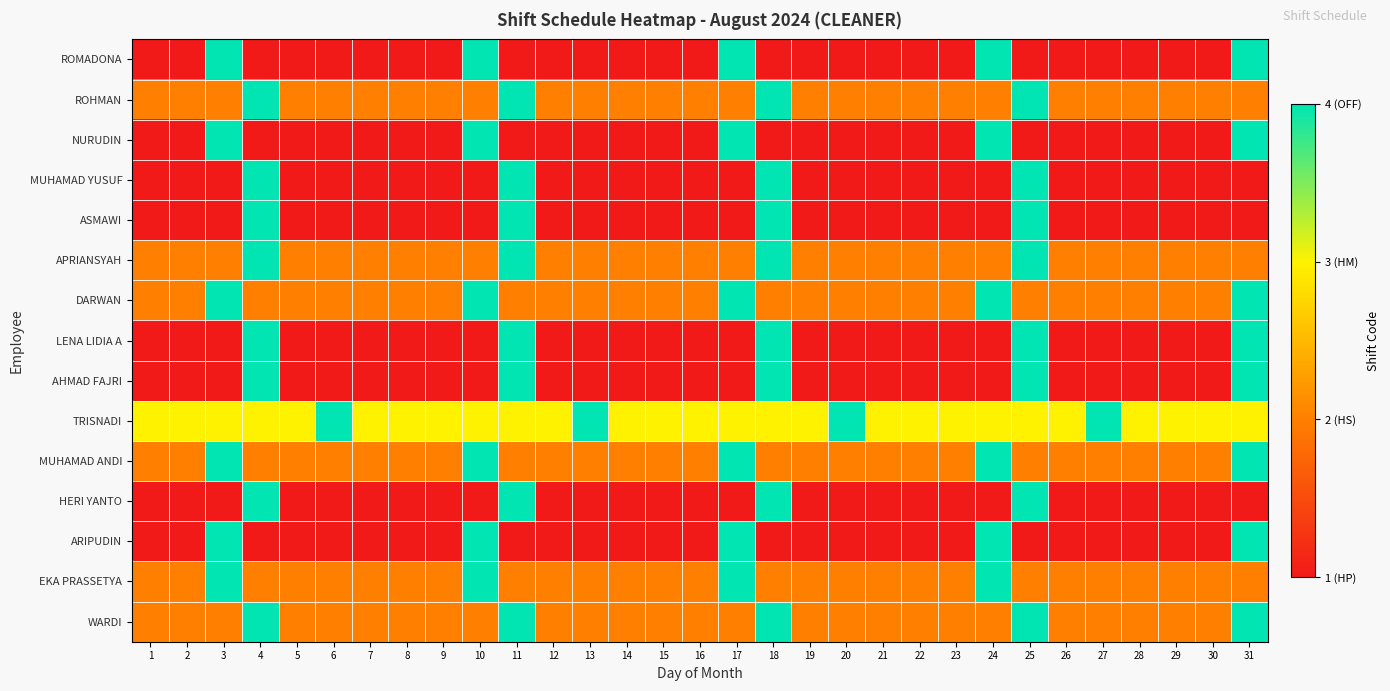

Reading right to left, list all the values displayed in this chart.

ROMADONA: 31=4	30=1	29=1	28=1	27=1	26=1	25=1	24=4	23=1	22=1	21=1	20=1	19=1	18=1	17=4	16=1	15=1	14=1	13=1	12=1	11=1	10=4	9=1	8=1	7=1	6=1	5=1	4=1	3=4	2=1	1=1
ROHMAN: 31=2	30=2	29=2	28=2	27=2	26=2	25=4	24=2	23=2	22=2	21=2	20=2	19=2	18=4	17=2	16=2	15=2	14=2	13=2	12=2	11=4	10=2	9=2	8=2	7=2	6=2	5=2	4=4	3=2	2=2	1=2
NURUDIN: 31=4	30=1	29=1	28=1	27=1	26=1	25=1	24=4	23=1	22=1	21=1	20=1	19=1	18=1	17=4	16=1	15=1	14=1	13=1	12=1	11=1	10=4	9=1	8=1	7=1	6=1	5=1	4=1	3=4	2=1	1=1
MUHAMAD YUSUF: 31=1	30=1	29=1	28=1	27=1	26=1	25=4	24=1	23=1	22=1	21=1	20=1	19=1	18=4	17=1	16=1	15=1	14=1	13=1	12=1	11=4	10=1	9=1	8=1	7=1	6=1	5=1	4=4	3=1	2=1	1=1
ASMAWI: 31=1	30=1	29=1	28=1	27=1	26=1	25=4	24=1	23=1	22=1	21=1	20=1	19=1	18=4	17=1	16=1	15=1	14=1	13=1	12=1	11=4	10=1	9=1	8=1	7=1	6=1	5=1	4=4	3=1	2=1	1=1
APRIANSYAH: 31=2	30=2	29=2	28=2	27=2	26=2	25=4	24=2	23=2	22=2	21=2	20=2	19=2	18=4	17=2	16=2	15=2	14=2	13=2	12=2	11=4	10=2	9=2	8=2	7=2	6=2	5=2	4=4	3=2	2=2	1=2
DARWAN: 31=4	30=2	29=2	28=2	27=2	26=2	25=2	24=4	23=2	22=2	21=2	20=2	19=2	18=2	17=4	16=2	15=2	14=2	13=2	12=2	11=2	10=4	9=2	8=2	7=2	6=2	5=2	4=2	3=4	2=2	1=2
LENA LIDIA A: 31=4	30=1	29=1	28=1	27=1	26=1	25=4	24=1	23=1	22=1	21=1	20=1	19=1	18=4	17=1	16=1	15=1	14=1	13=1	12=1	11=4	10=1	9=1	8=1	7=1	6=1	5=1	4=4	3=1	2=1	1=1
AHMAD FAJRI: 31=4	30=1	29=1	28=1	27=1	26=1	25=4	24=1	23=1	22=1	21=1	20=1	19=1	18=4	17=1	16=1	15=1	14=1	13=1	12=1	11=4	10=1	9=1	8=1	7=1	6=1	5=1	4=4	3=1	2=1	1=1
TRISNADI: 31=3	30=3	29=3	28=3	27=4	26=3	25=3	24=3	23=3	22=3	21=3	20=4	19=3	18=3	17=3	16=3	15=3	14=3	13=4	12=3	11=3	10=3	9=3	8=3	7=3	6=4	5=3	4=3	3=3	2=3	1=3
MUHAMAD ANDI: 31=4	30=2	29=2	28=2	27=2	26=2	25=2	24=4	23=2	22=2	21=2	20=2	19=2	18=2	17=4	16=2	15=2	14=2	13=2	12=2	11=2	10=4	9=2	8=2	7=2	6=2	5=2	4=2	3=4	2=2	1=2
HERI YANTO: 31=1	30=1	29=1	28=1	27=1	26=1	25=4	24=1	23=1	22=1	21=1	20=1	19=1	18=4	17=1	16=1	15=1	14=1	13=1	12=1	11=4	10=1	9=1	8=1	7=1	6=1	5=1	4=4	3=1	2=1	1=1
ARIPUDIN: 31=4	30=1	29=1	28=1	27=1	26=1	25=1	24=4	23=1	22=1	21=1	20=1	19=1	18=1	17=4	16=1	15=1	14=1	13=1	12=1	11=1	10=4	9=1	8=1	7=1	6=1	5=1	4=1	3=4	2=1	1=1
EKA PRASSETYA: 31=2	30=2	29=2	28=2	27=2	26=2	25=2	24=4	23=2	22=2	21=2	20=2	19=2	18=2	17=4	16=2	15=2	14=2	13=2	12=2	11=2	10=4	9=2	8=2	7=2	6=2	5=2	4=2	3=4	2=2	1=2
WARDI: 31=4	30=2	29=2	28=2	27=2	26=2	25=4	24=2	23=2	22=2	21=2	20=2	19=2	18=4	17=2	16=2	15=2	14=2	13=2	12=2	11=4	10=2	9=2	8=2	7=2	6=2	5=2	4=4	3=2	2=2	1=2